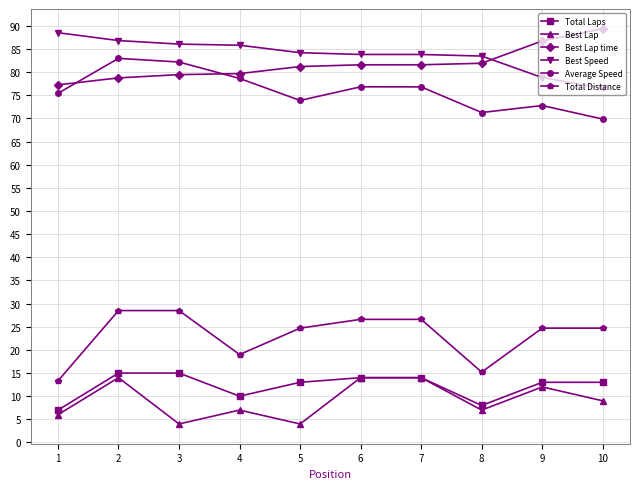

At how many categories does at least one series exceed 73?

10